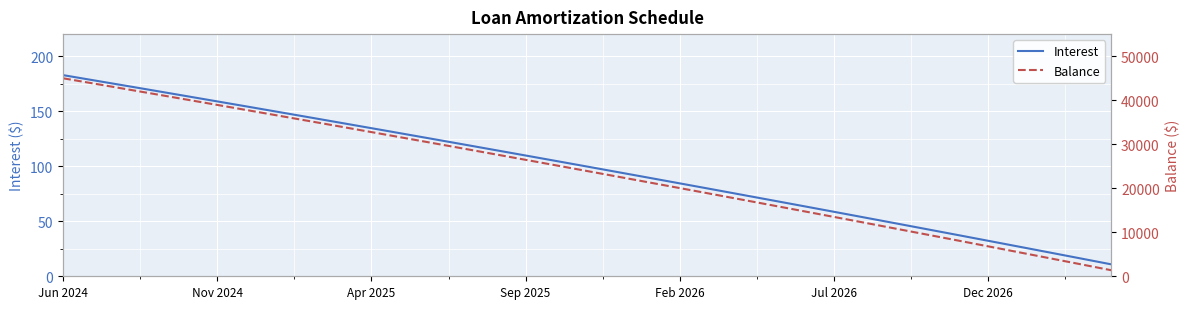

What is the maximum value shown in the chart?

44964.0